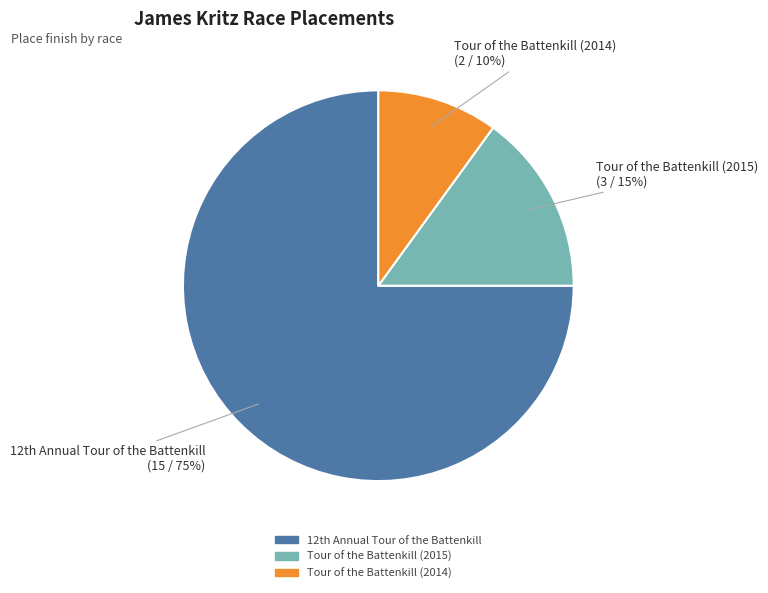

How many slices are in this pie chart?

3